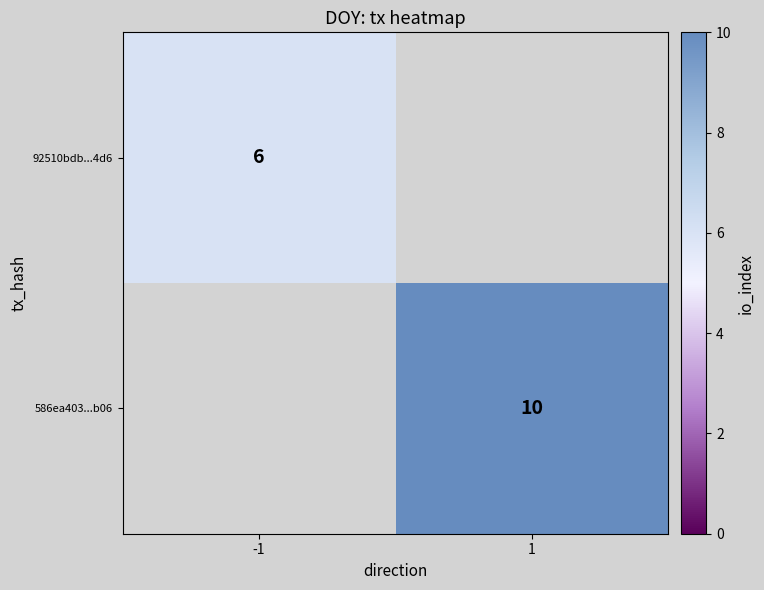

True or false: 92510bdb...4d6 has a value of 6 at -1.

True